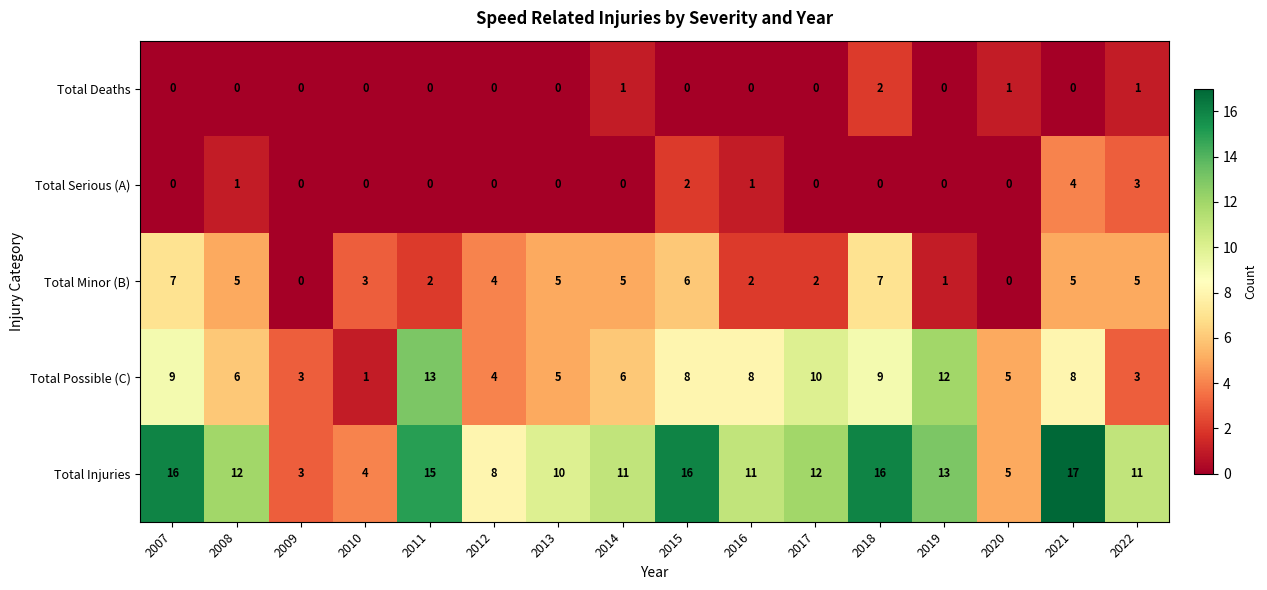

Which series has the largest range (max minus min)?

Total Injuries